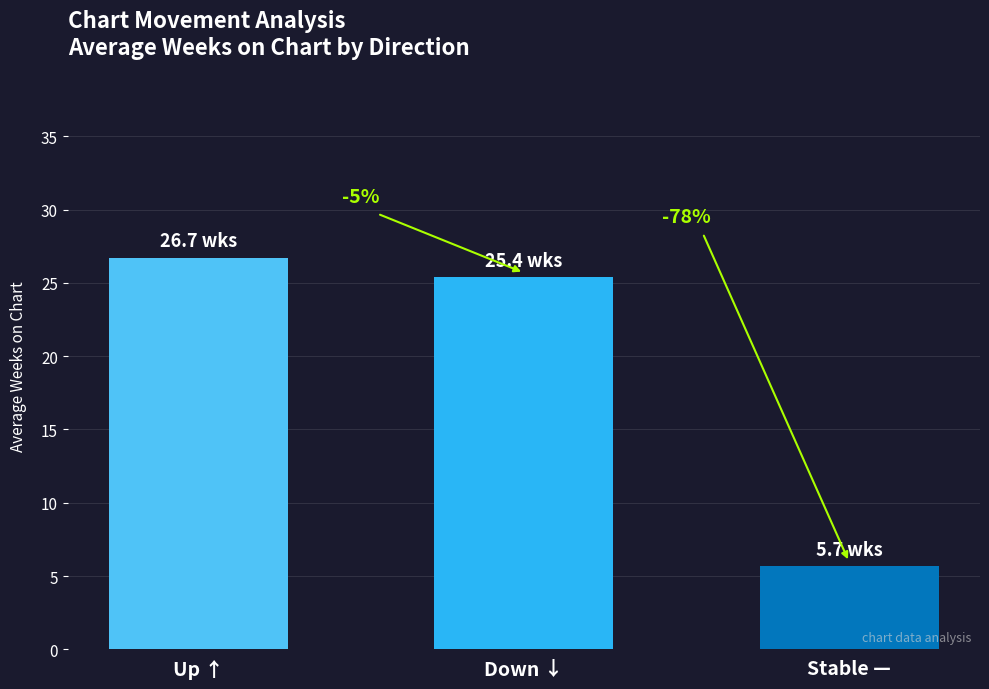

What is the change in value from Up ↑ to Stable —?

-21.1